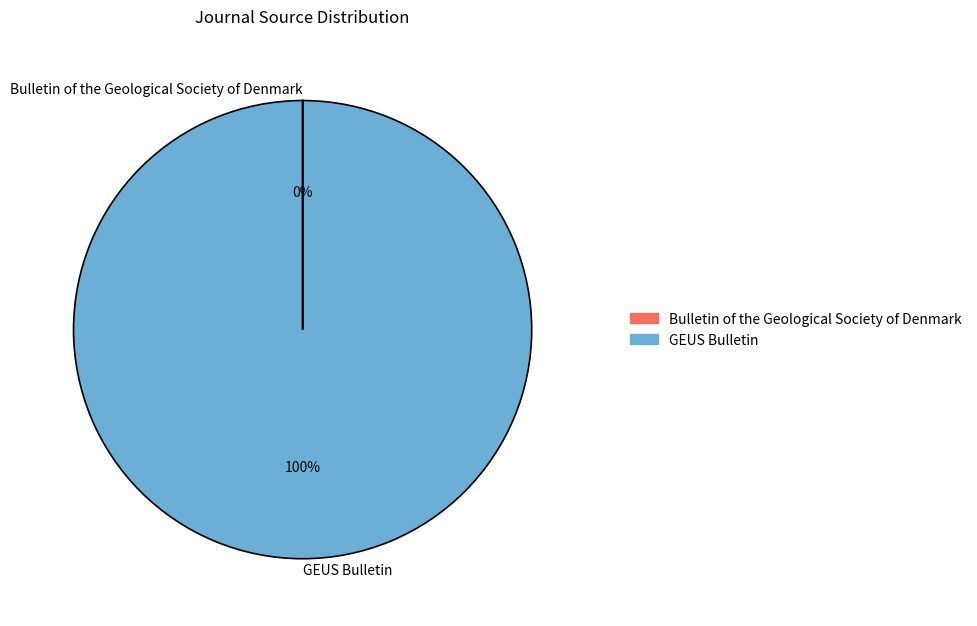

True or false: GEUS Bulletin accounts for 93% of the total.

False